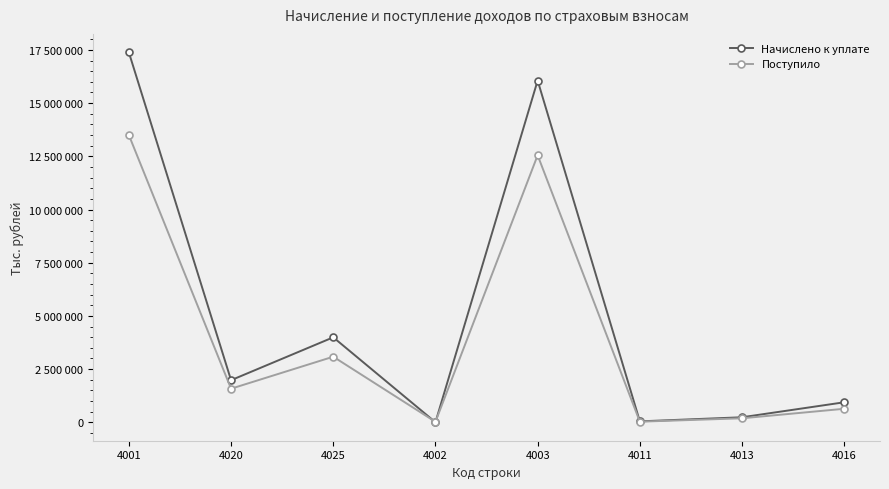

What are all the series names shown in the legend?

Начислено к уплате, Поступило